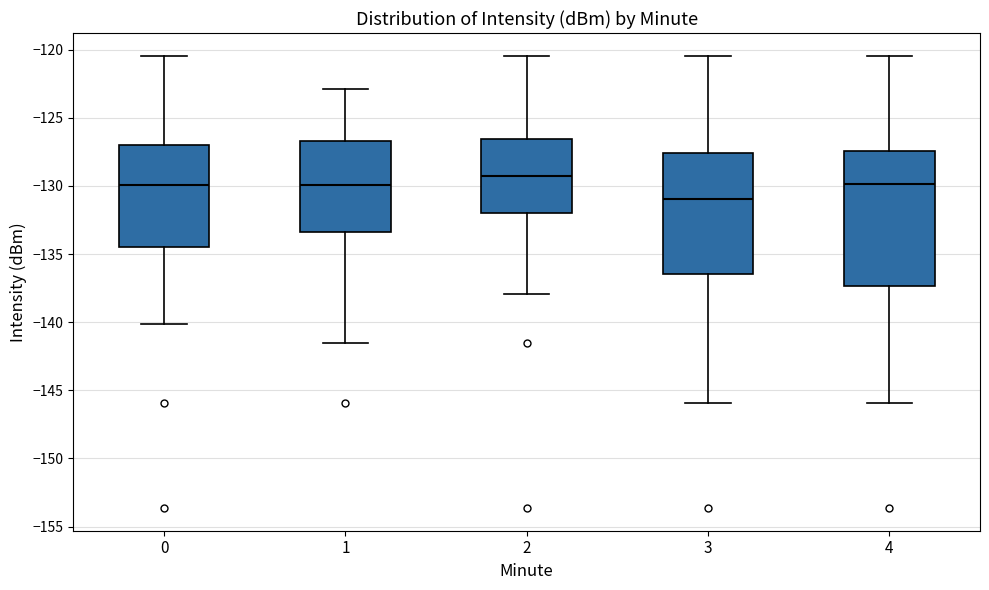

Where does the lower whisker of the box at x = 4 end on the y-axis? The values are not printed on the chart, so give them approximately, as read against the axis.

-146.0